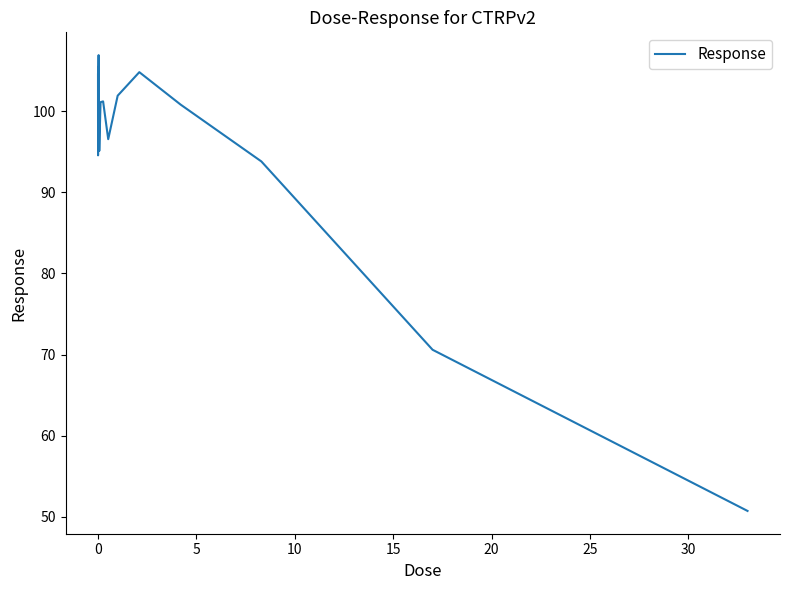

What is the smallest value displayed?

50.7